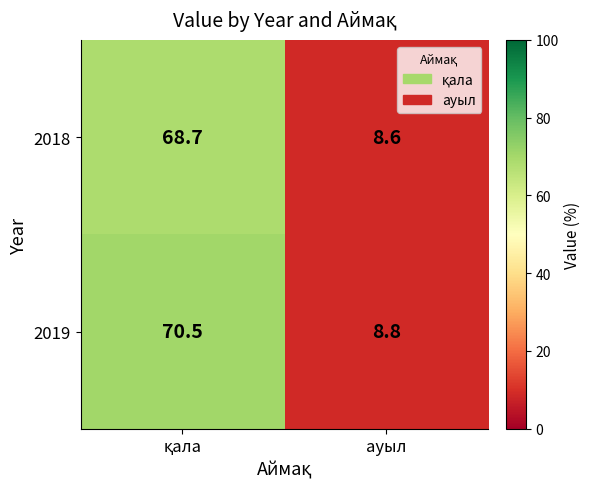

Which category has the lowest value in the 2018 series?

ауыл